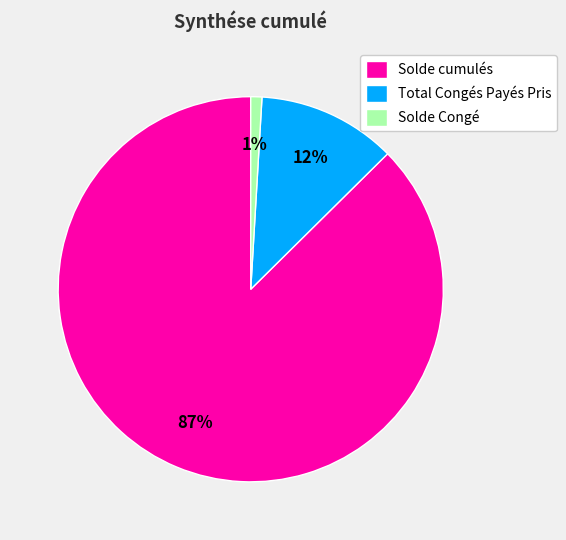

Is the sum of Solde cumulés and Solde Congé greater than half?

Yes